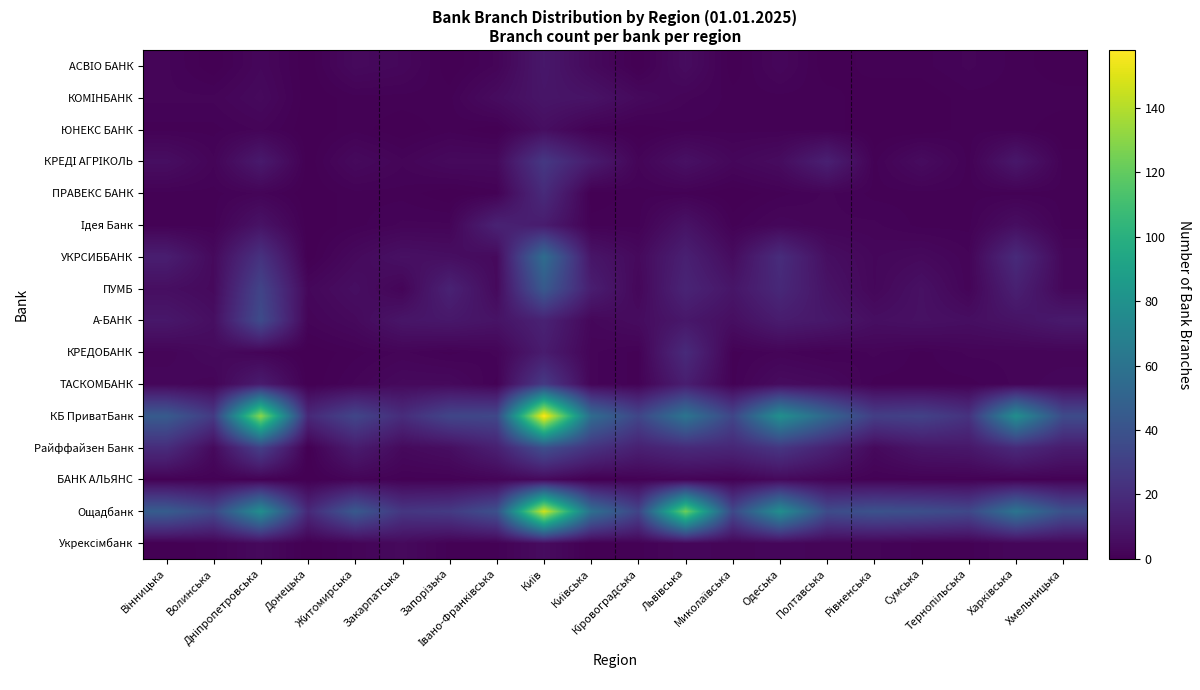

How many data points does each series have?

20